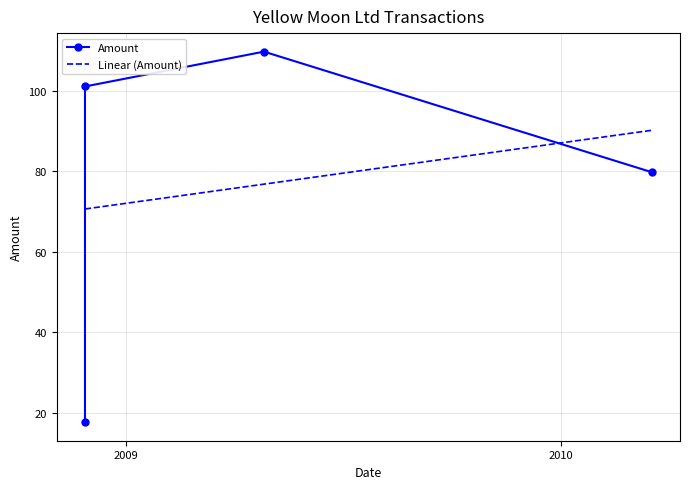

What is the sum of the values at 2008-11-28 and 2010-03-18?

97.5